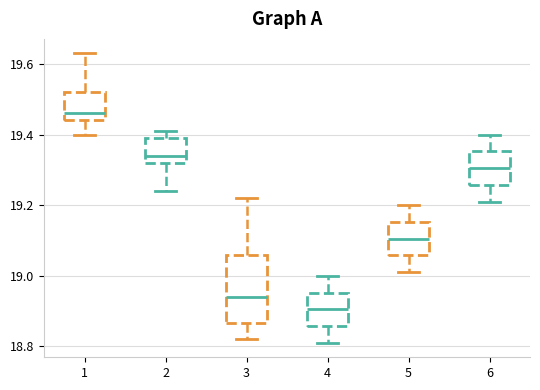

Reading left to right, transcribe this box plot: for each box, give where its median line is, the range the box spans, and where its two whiskers end, as read against the y-axis. The values are not printed on the chart, so give them approximately, as read against the axis.

1: median 19.46, box 19.44 to 19.52, whiskers 19.40 to 19.64
2: median 19.34, box 19.32 to 19.40, whiskers 19.24 to 19.42
3: median 18.94, box 18.86 to 19.06, whiskers 18.82 to 19.22
4: median 18.90, box 18.86 to 18.96, whiskers 18.82 to 19.00
5: median 19.10, box 19.06 to 19.16, whiskers 19.02 to 19.20
6: median 19.30, box 19.26 to 19.36, whiskers 19.22 to 19.40